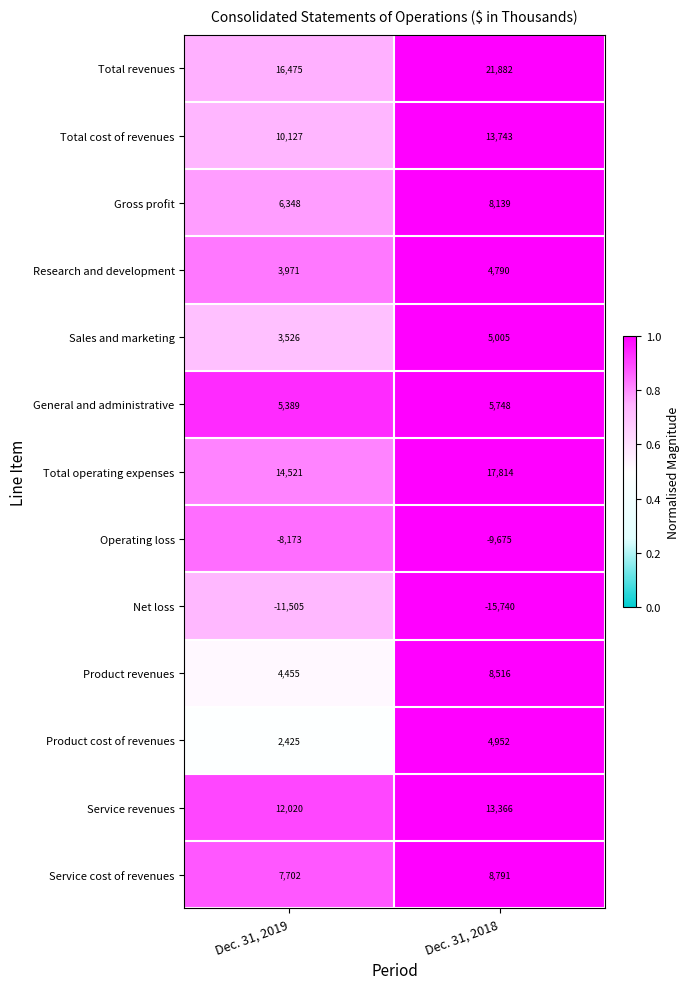

Reading left to right, extract all data points from this chart.

Total revenues: 16475	21882
Total cost of revenues: 10127	13743
Gross profit: 6348	8139
Research and development: 3971	4790
Sales and marketing: 3526	5005
General and administrative: 5389	5748
Total operating expenses: 14521	17814
Operating loss: -8173	-9675
Net loss: -11505	-15740
Product revenues: 4455	8516
Product cost of revenues: 2425	4952
Service revenues: 12020	13366
Service cost of revenues: 7702	8791